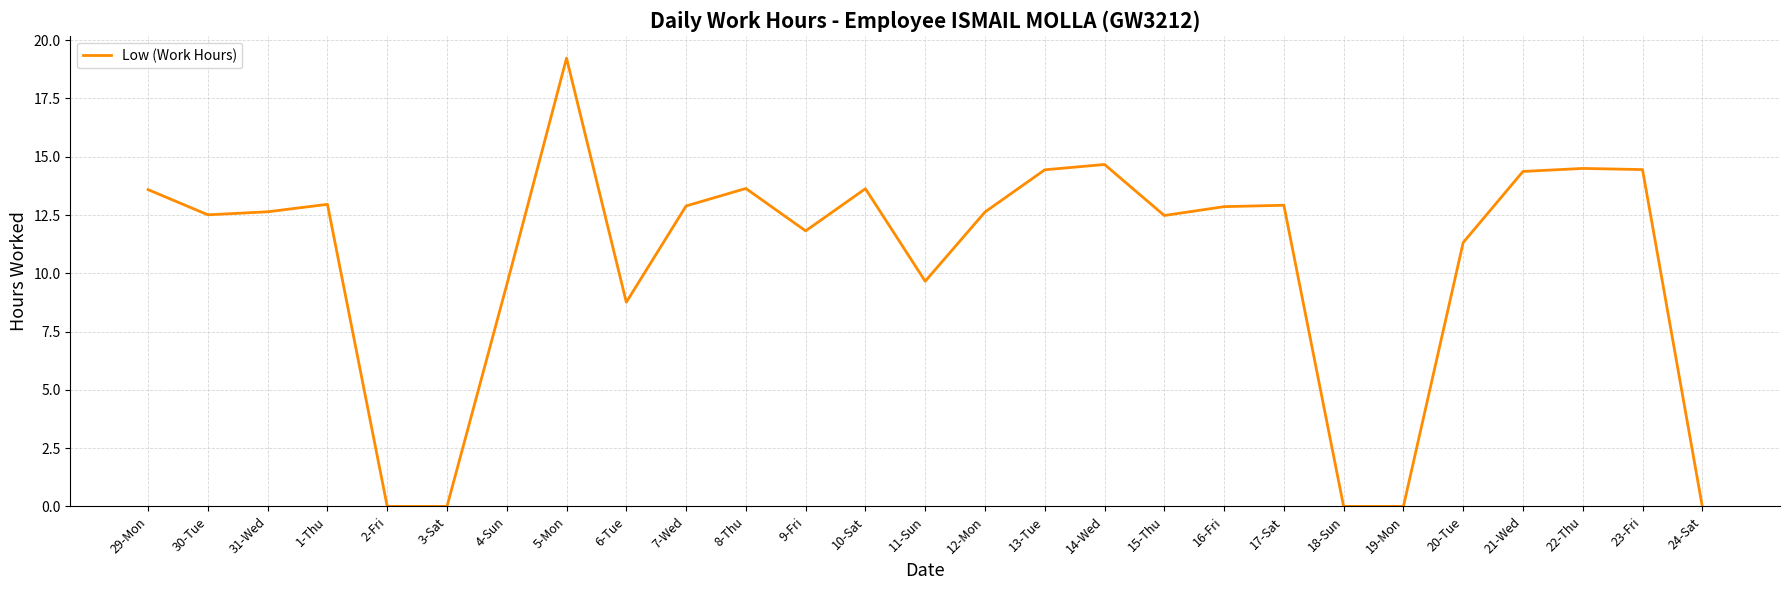

True or false: the data shows 0.0 at 24-Sat.

True